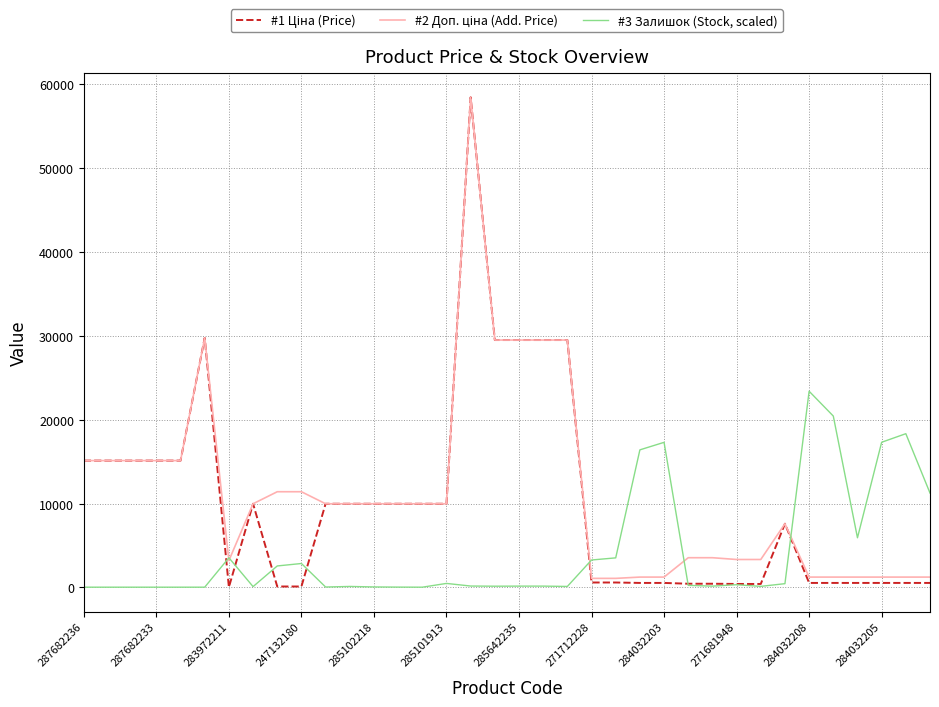

How many distinct data groups are displayed?

3